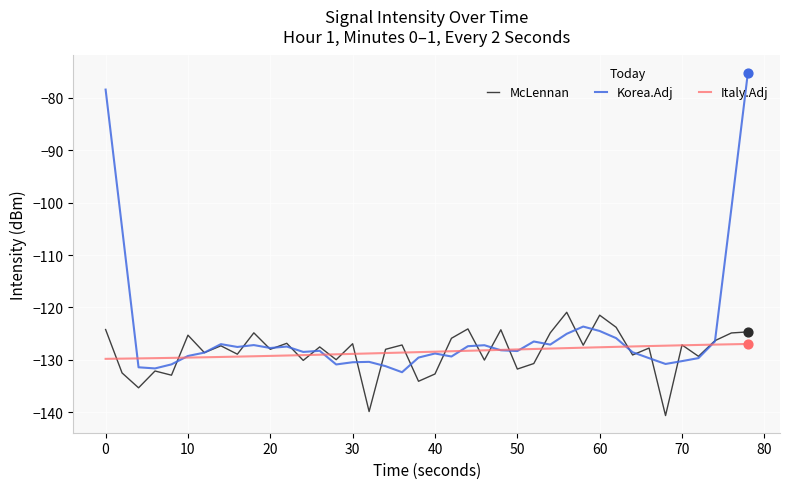

Which series has the largest range (max minus min)?

Korea.Adj